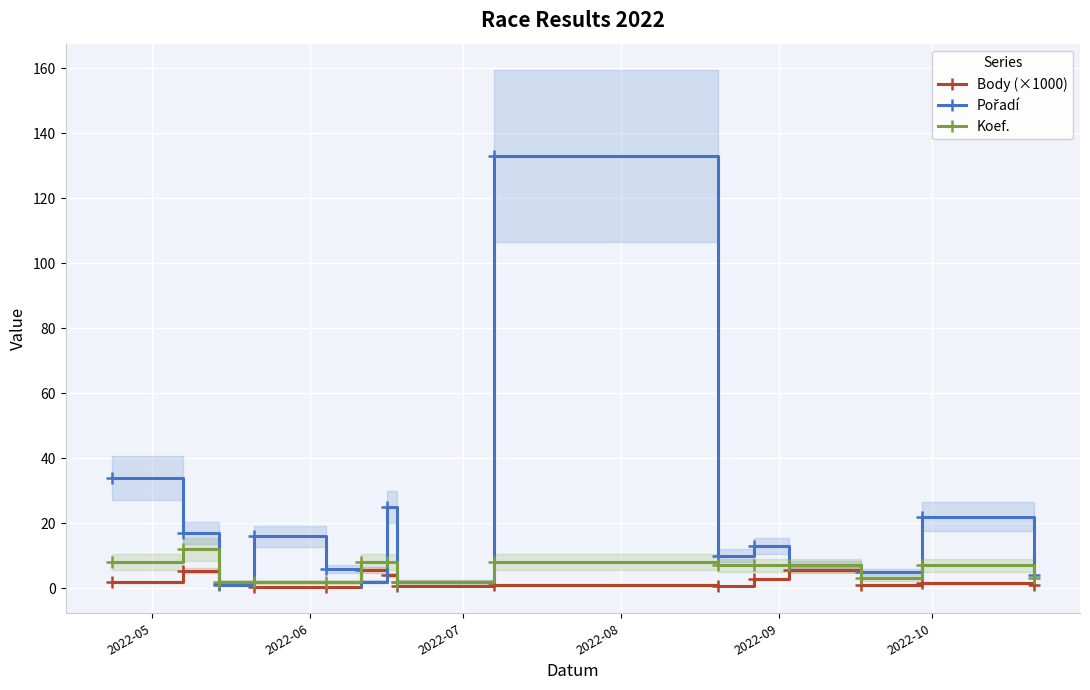

What is the maximum value for Body (×1000)?

5.7